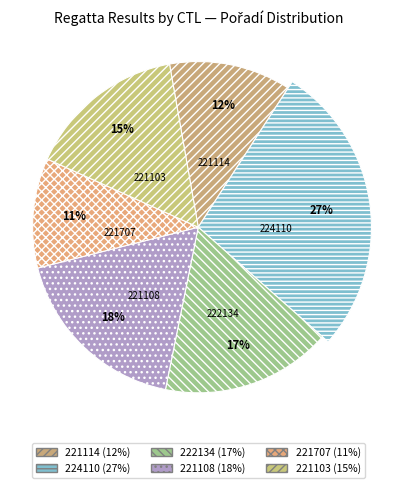

Which slice is the smallest?

221707